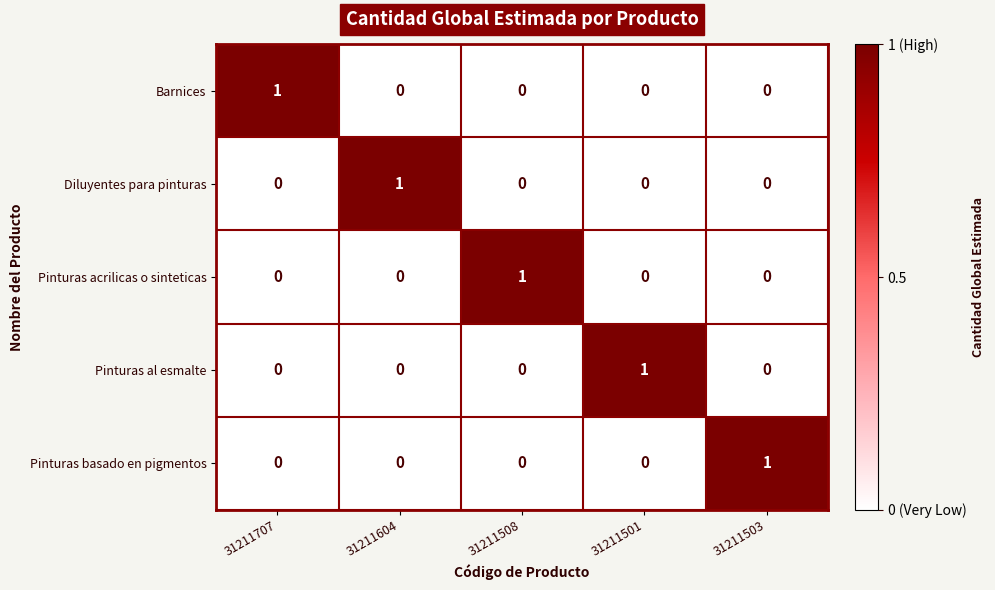

At how many categories does at least one series exceed 0?

5